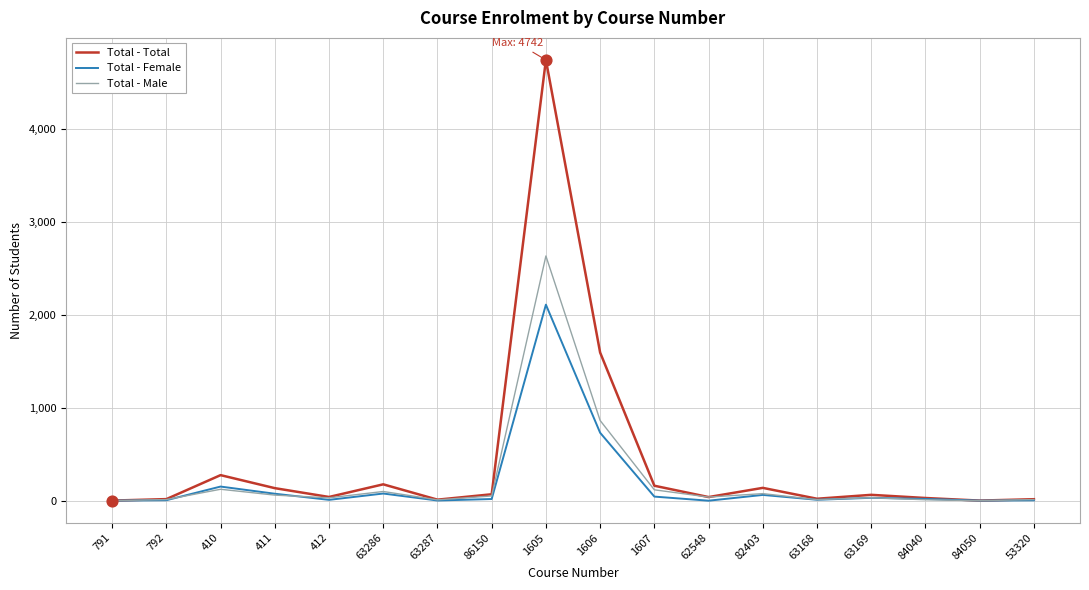

At how many categories does at least one series exceed 3262?

1